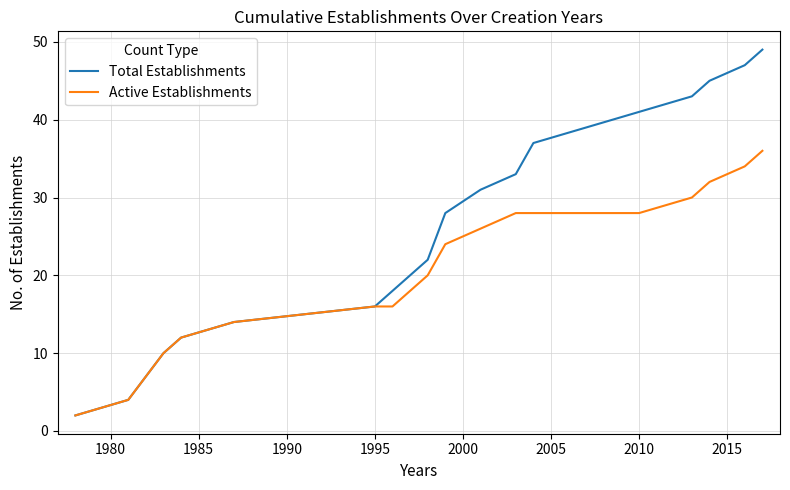

What is the difference between the second highest and second lowest values in the Active Establishments series?

30